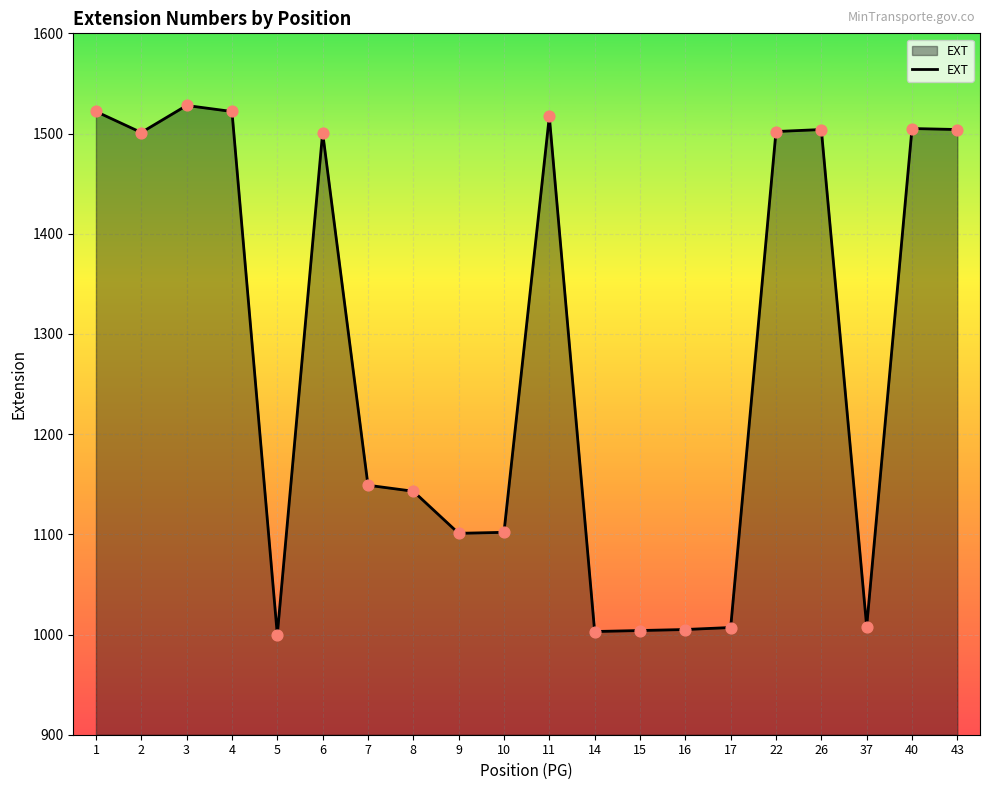

Approximately how many times larger is the value at 7 compared to 4?

0.8